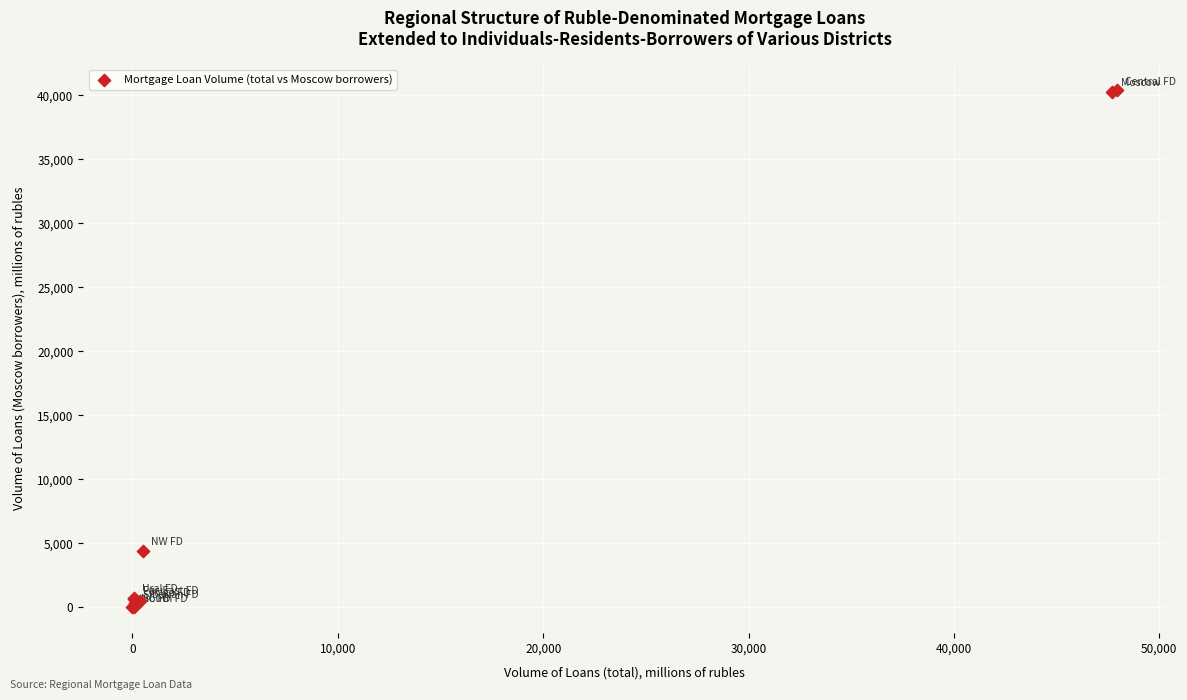

What Y value in the scatter plot is closest to 20199?

4437